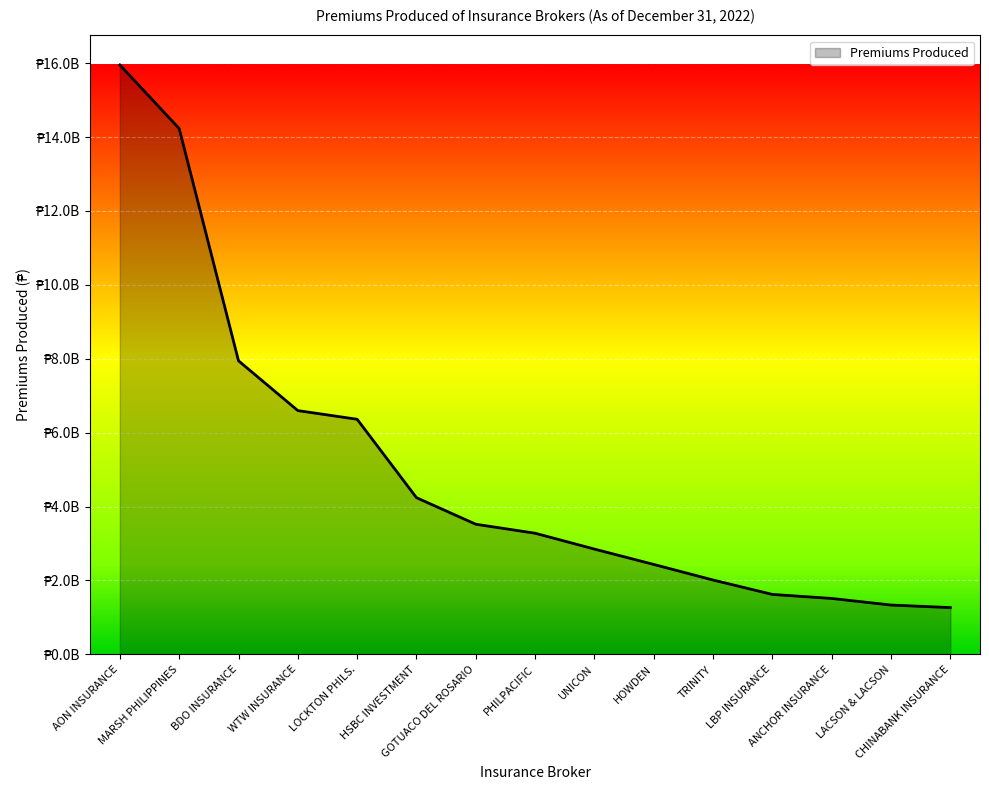

Does the chart display data point markers on the line(s)?

No